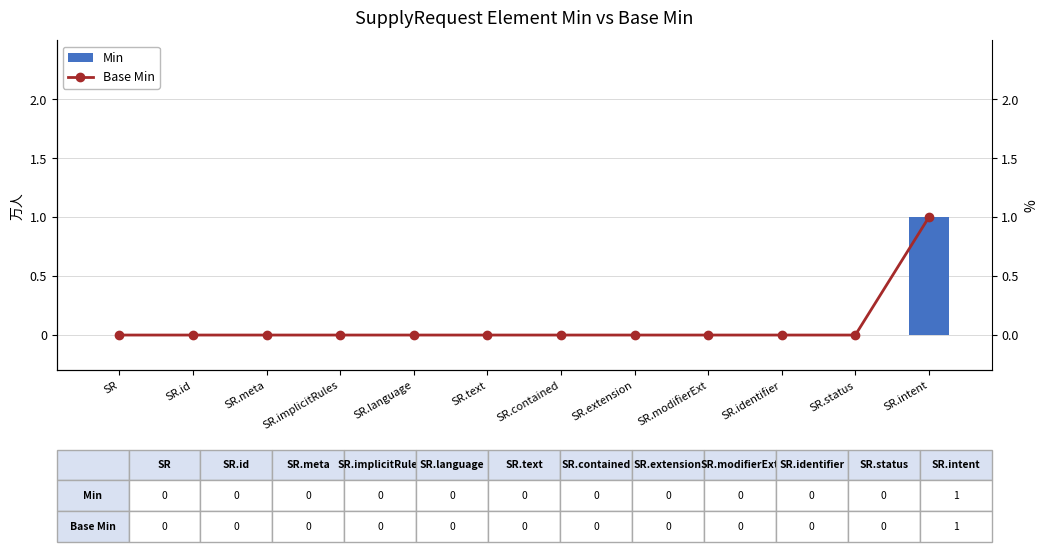

Between SR.meta and SR.contained, which is larger?

SR.meta